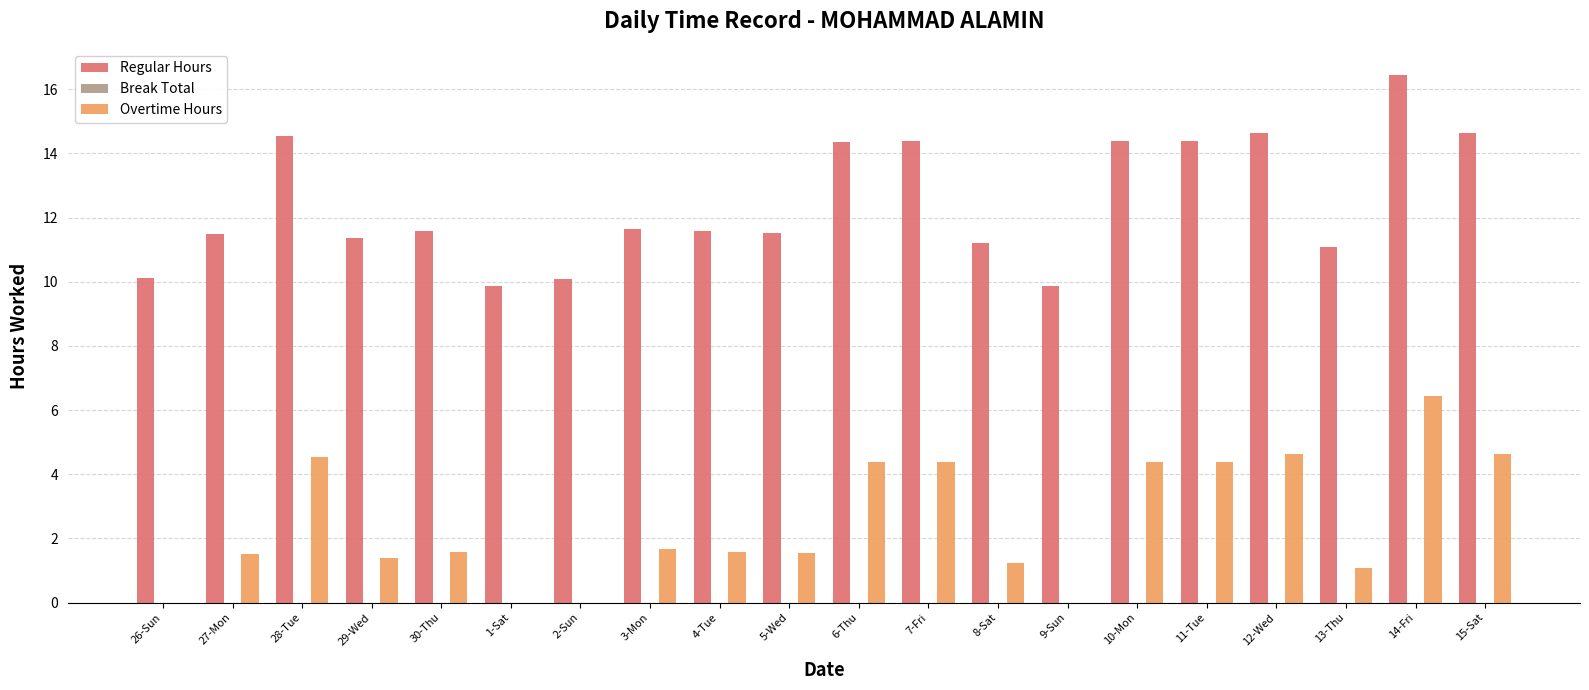

Between 2-Sun and 12-Wed, which series saw the biggest shift?

Overtime Hours